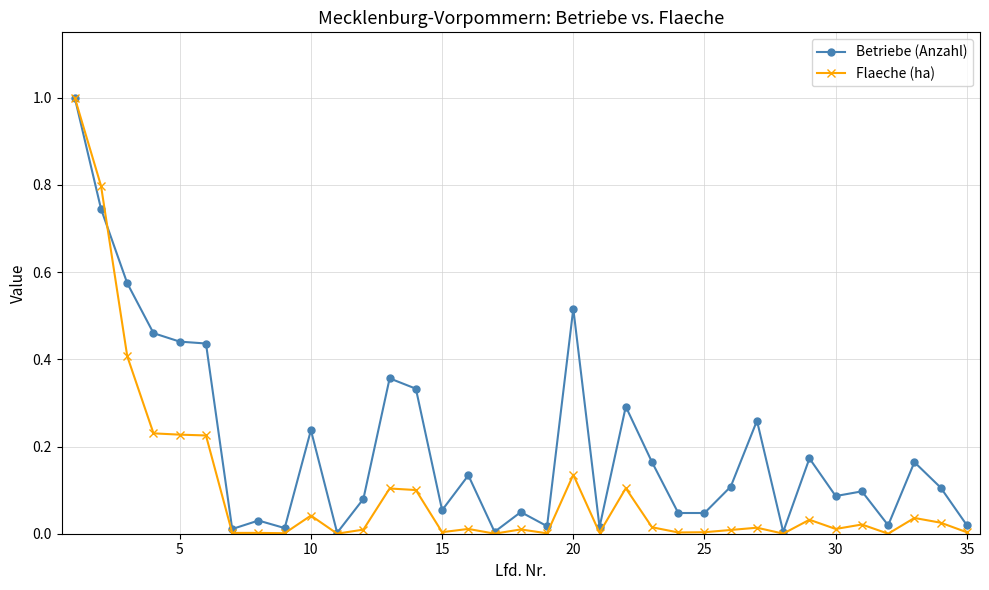

Which series ends up on top after the final intersection of Flaeche (ha) and Betriebe (Anzahl)?

Betriebe (Anzahl)